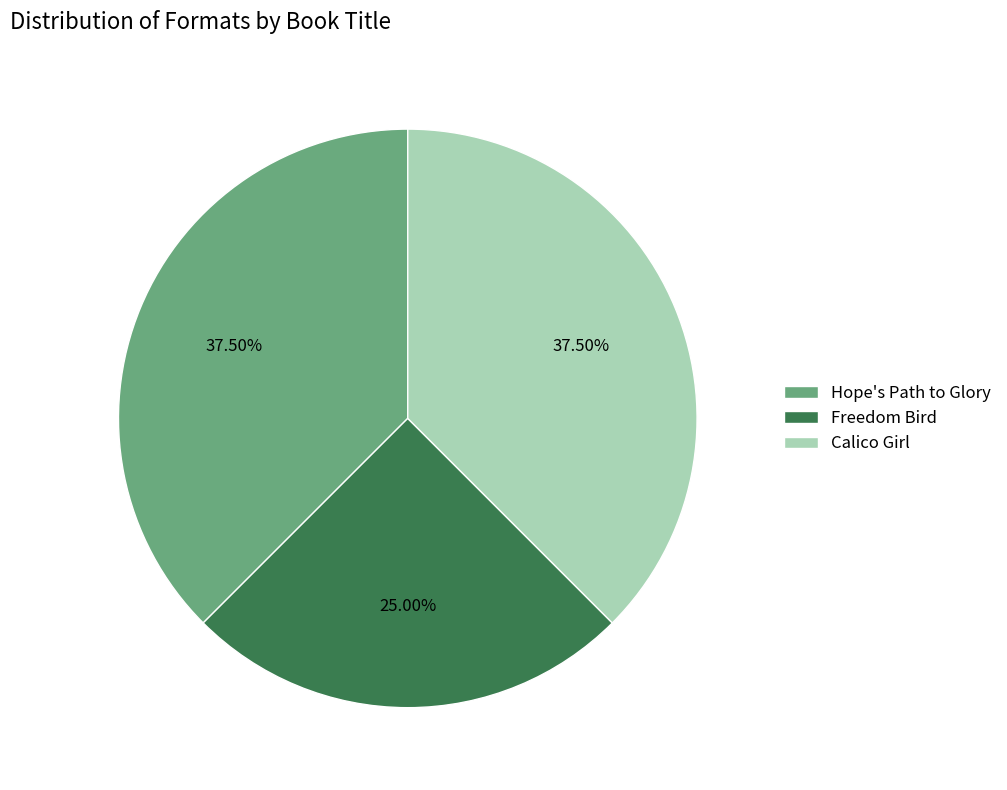

What portion of the pie excludes Hope's Path to Glory?

62.5%